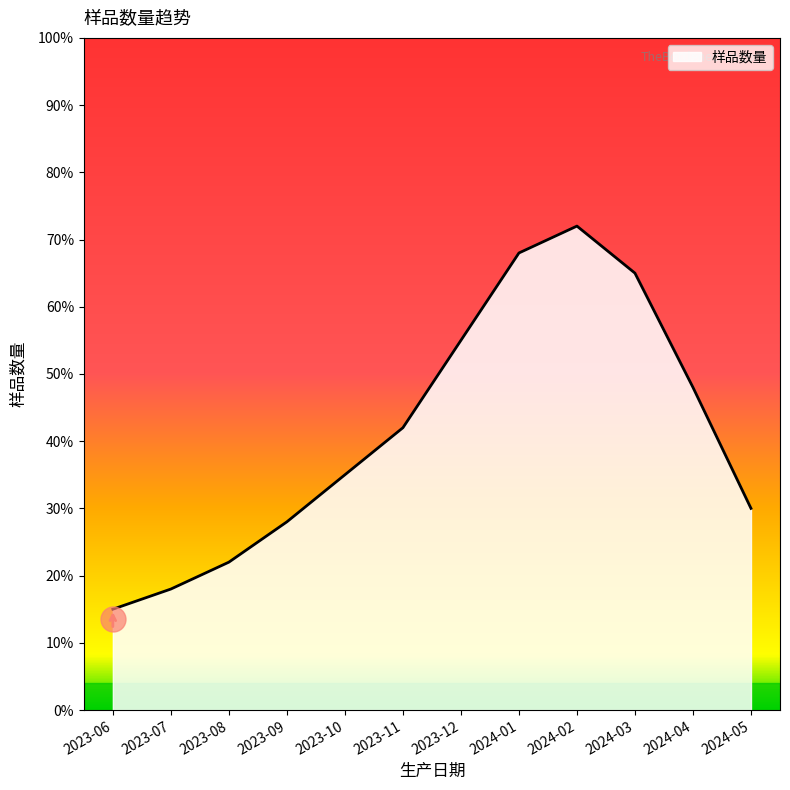

At which label is the value closest to 43?

2023-11